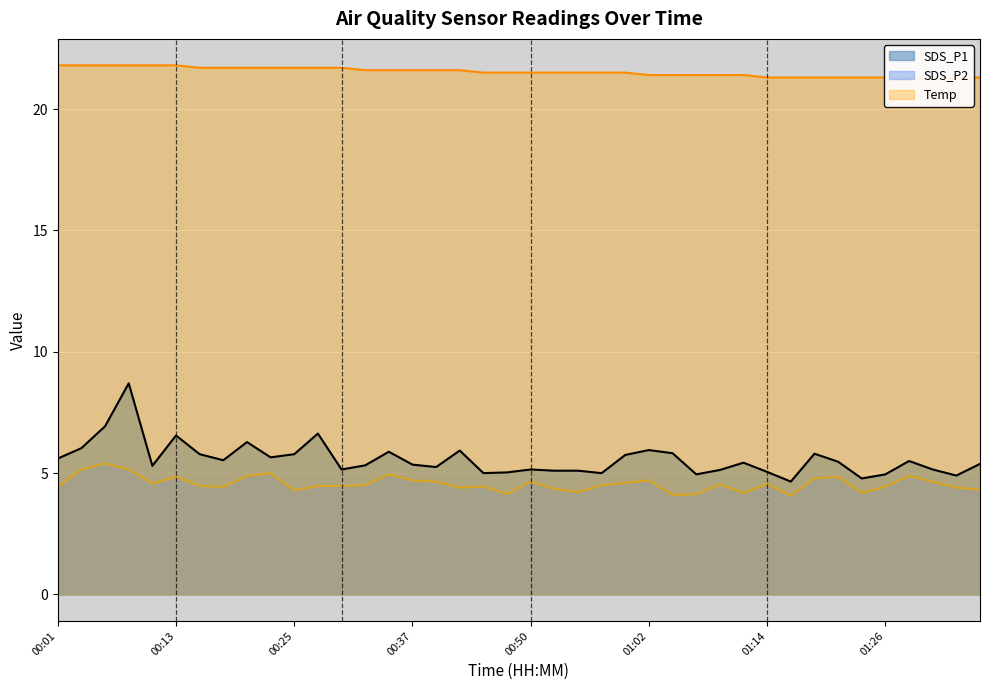

Which series has the largest total across all categories?

Temp